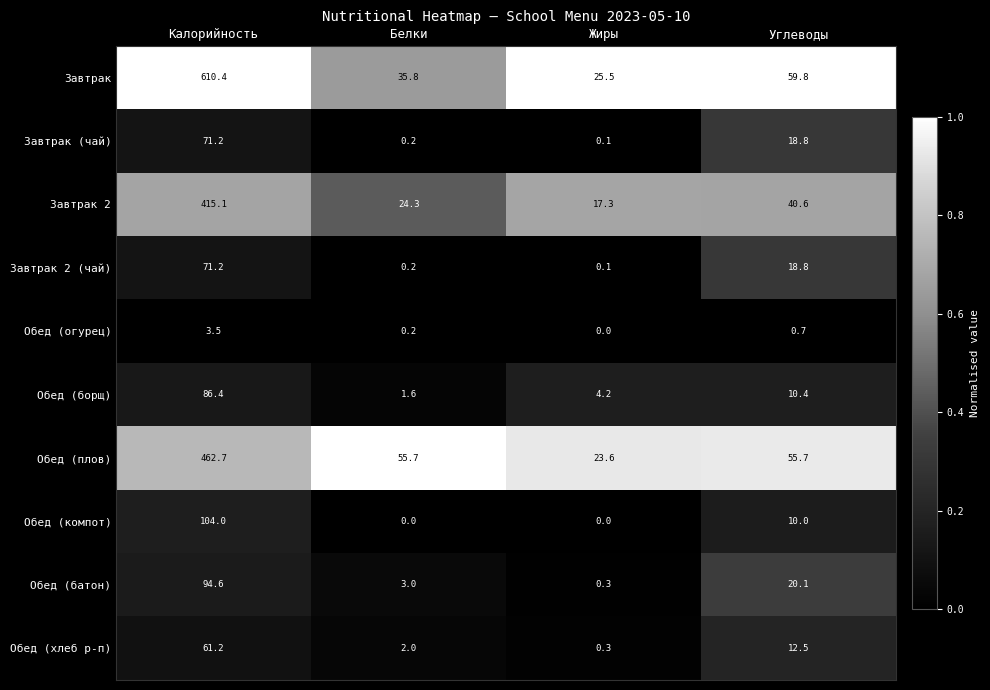

At how many categories does at least one series exceed 0?

4